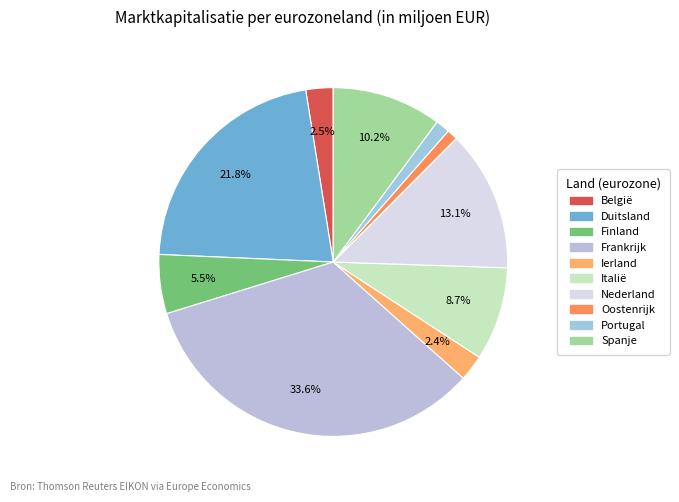

Is the sum of Finland and Oostenrijk greater than half?

No